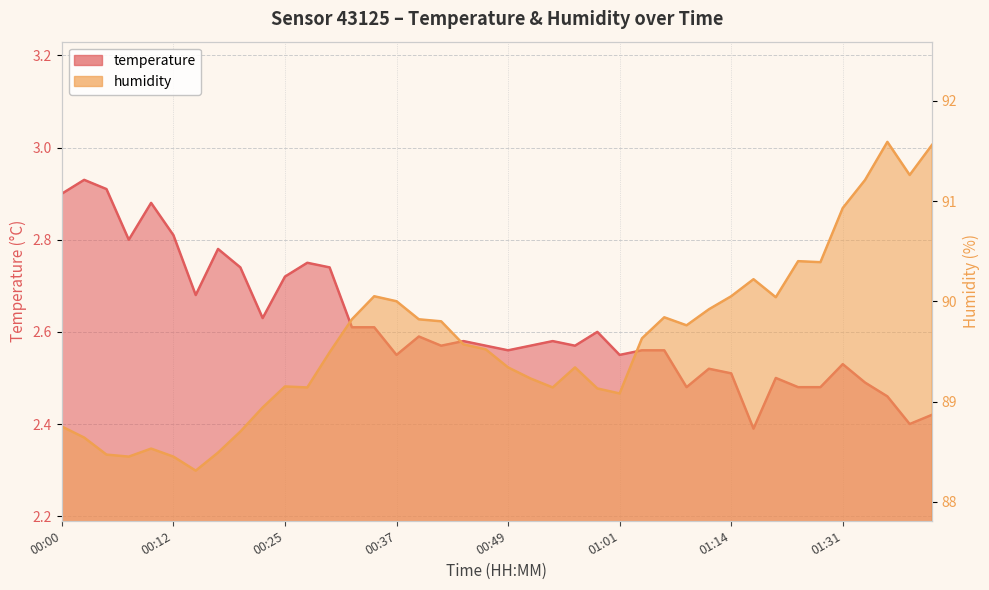

Read the temperature value at 01:06.

2.6